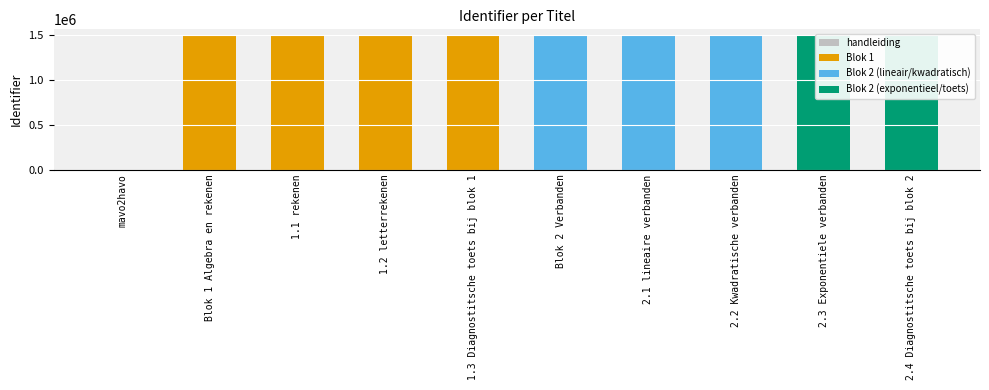

True or false: the data shows 911932 at 1.2 letterrekenen.

False